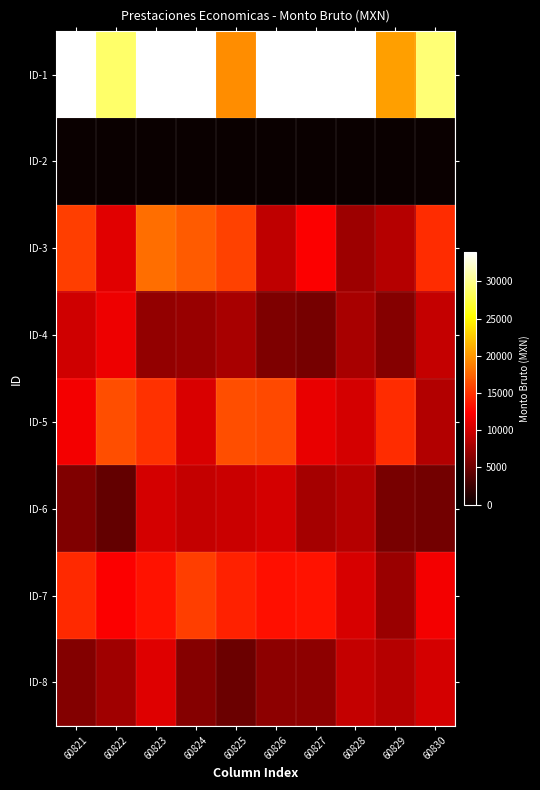

How many series are shown in this chart?

8